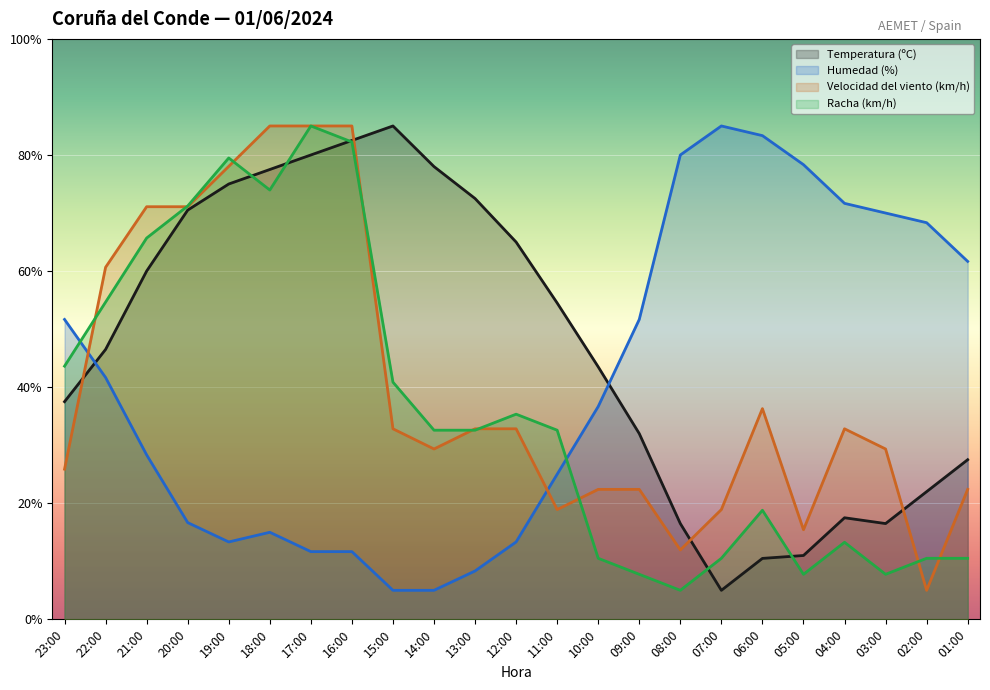

At which category is the sum across all series the highest?

17:00